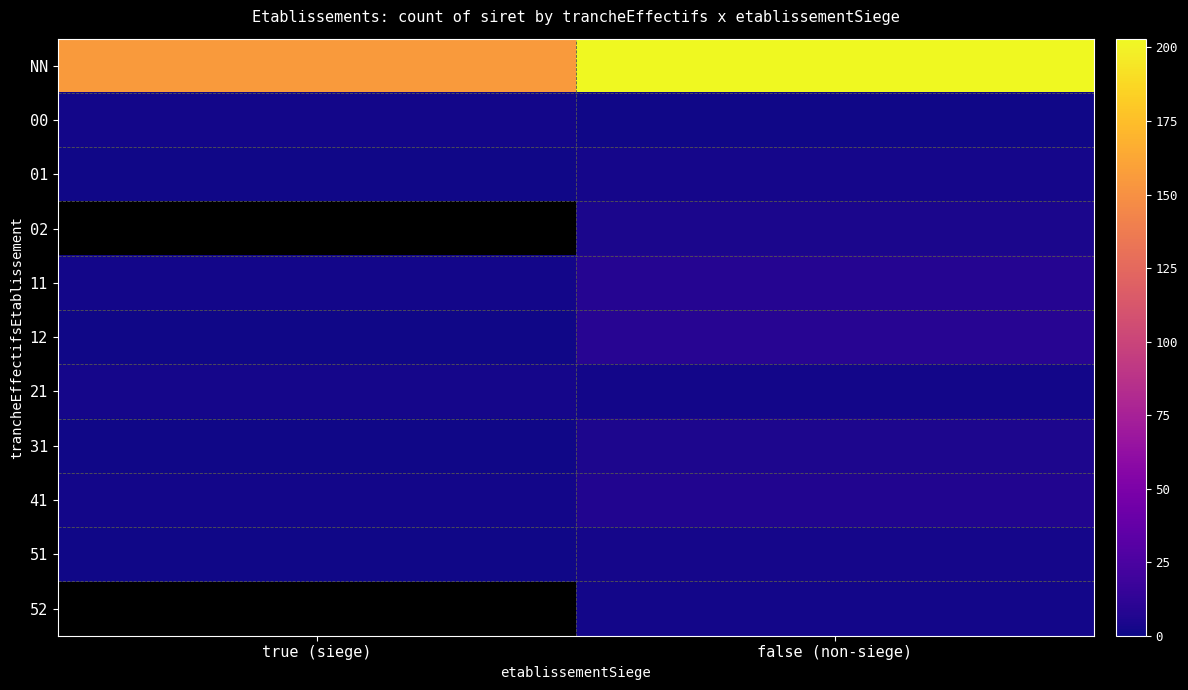

The value of 01 at true (siege) is 1.0. True or false?

True